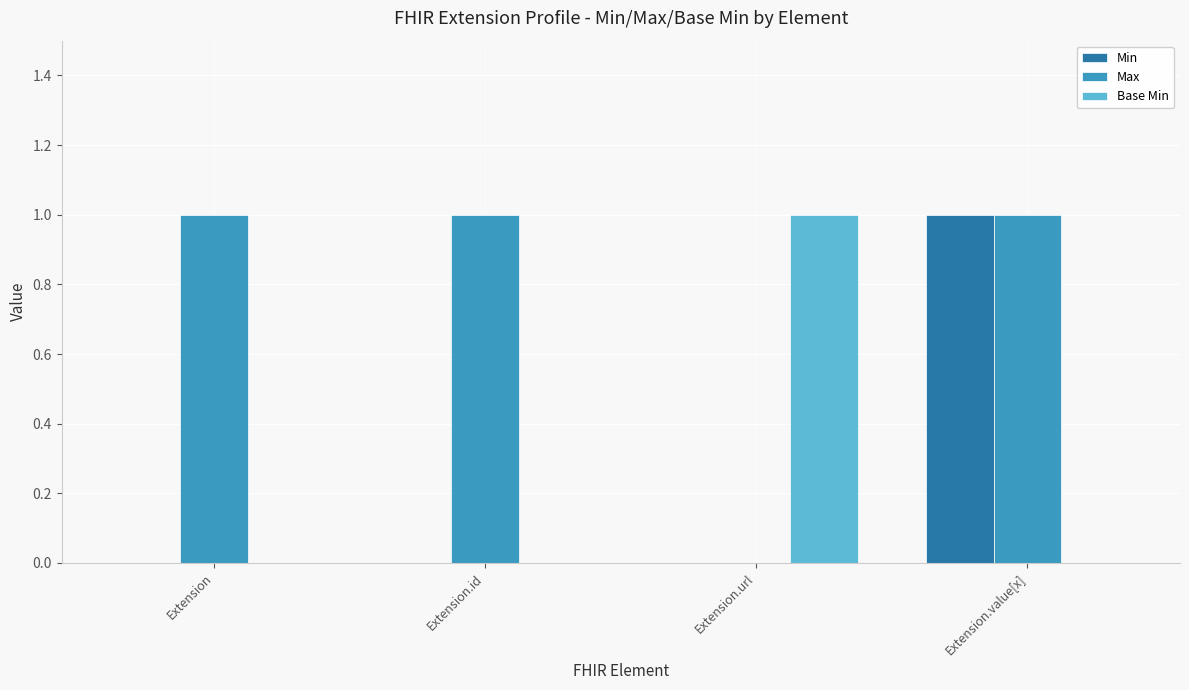

Which series has the largest total across all categories?

Max